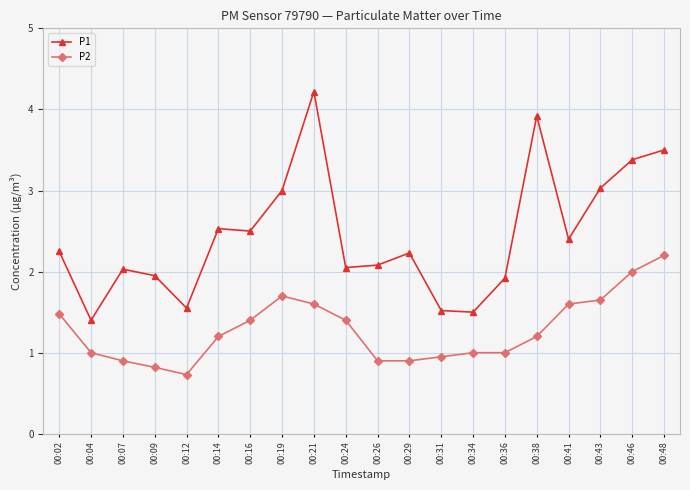

Rank the series at 00:34 from highest to lowest value.

P1, P2